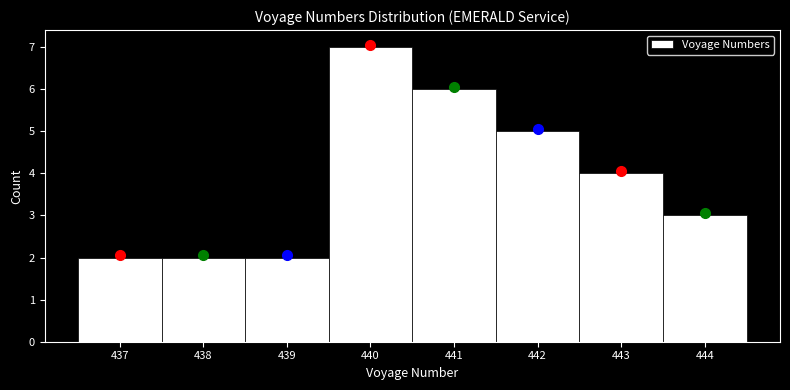

Which range on the x-axis has the tallest bar?

439.5 to 440.5